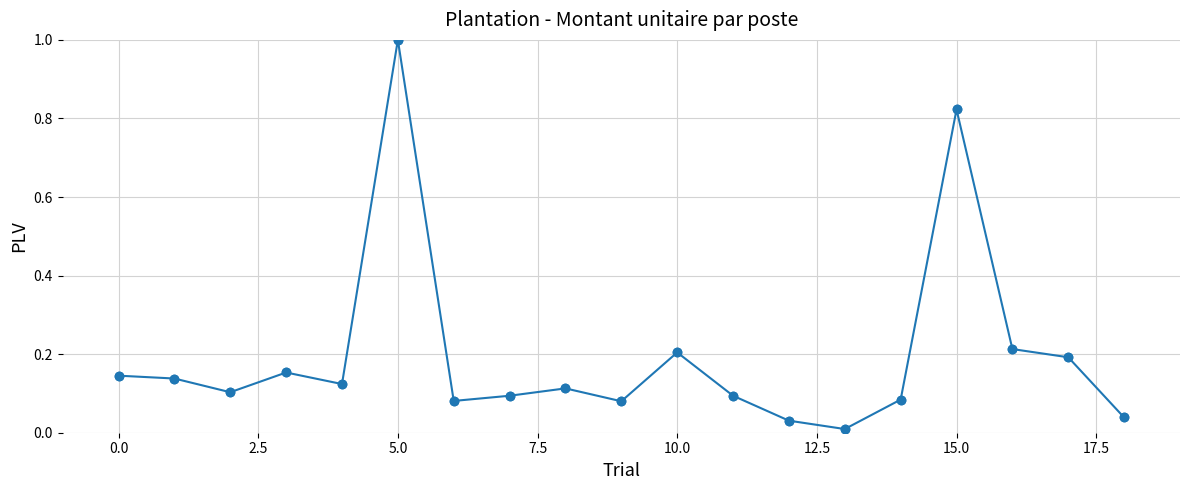

What is the difference between the maximum and minimum values?

1.0